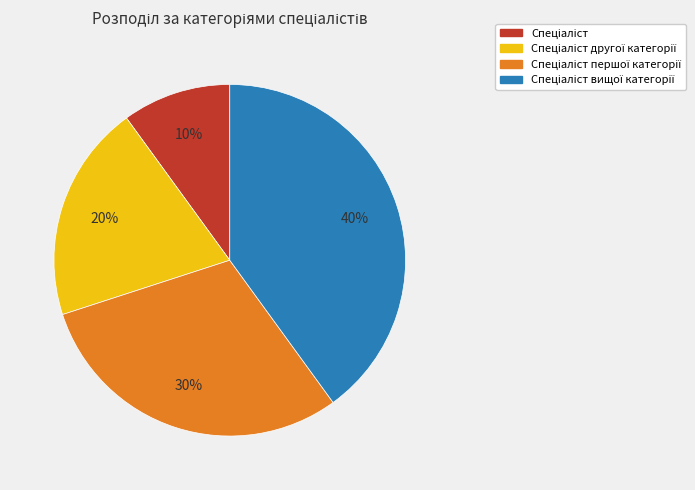

Is there a majority slice in this chart?

No